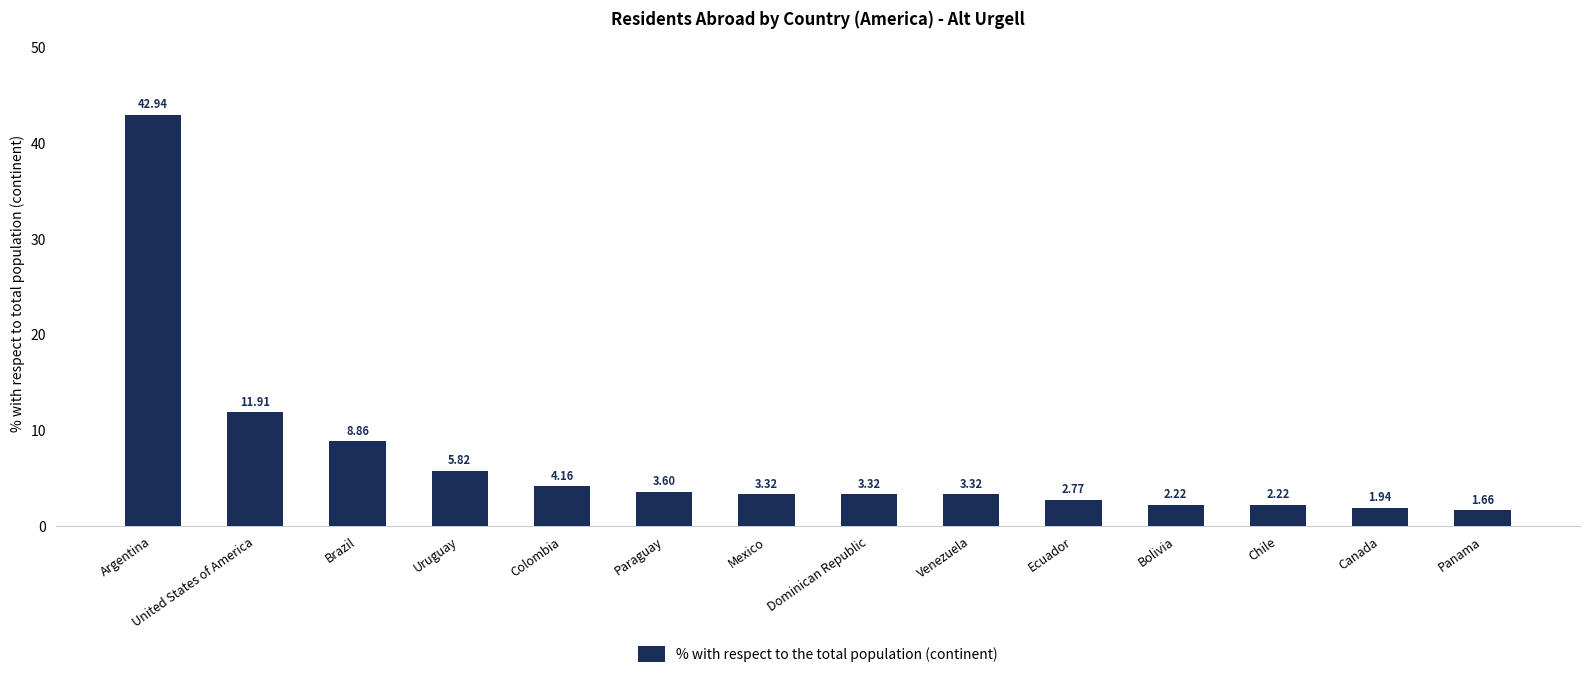

The chart shows a value of 4.0 at Bolivia. True or false?

False